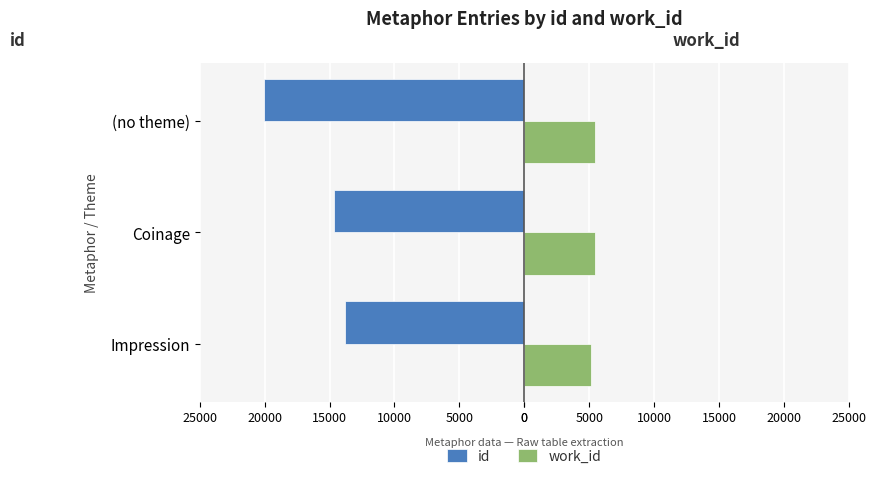

What are all the series names shown in the legend?

id, work_id